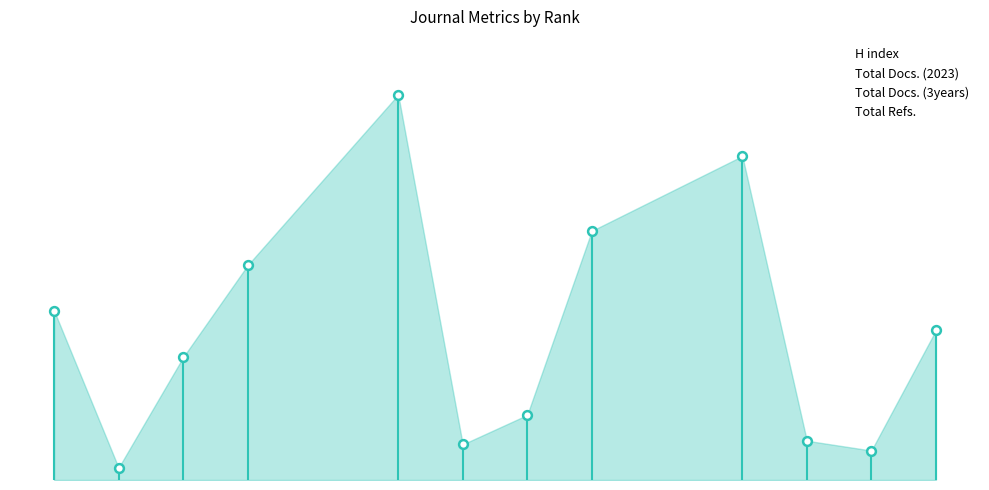

Is the value of Total Docs. (2023) at 0 greater than the value of H index at 0?

No